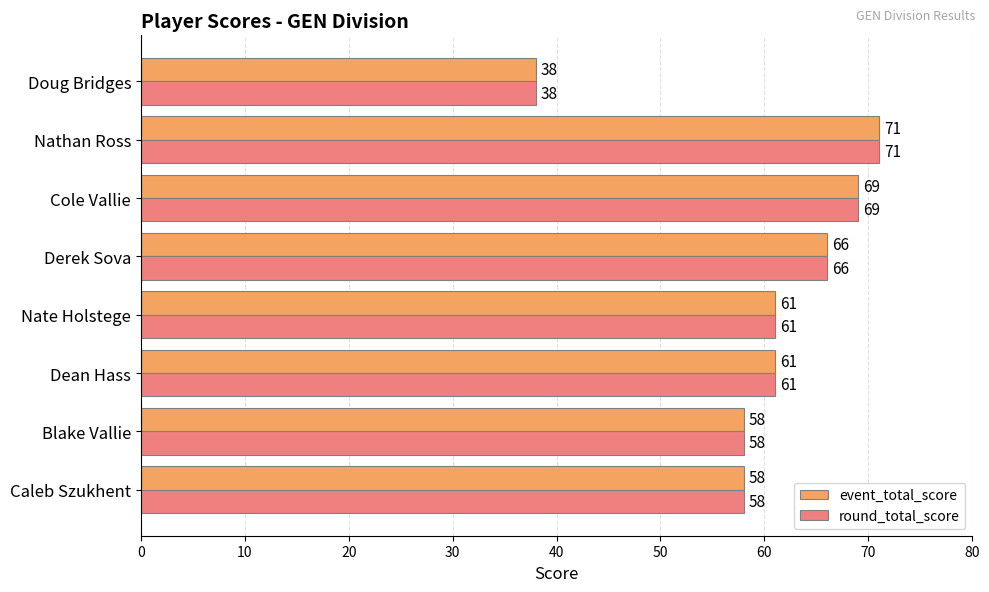

How many values in the event_total_score series are below 61?

3